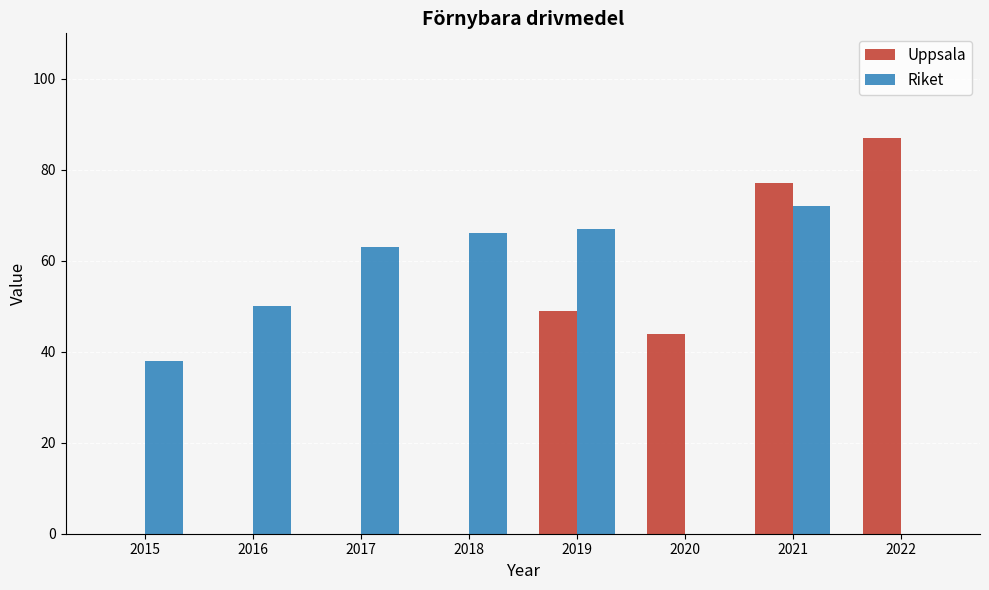

Which series has the largest range (max minus min)?

Uppsala